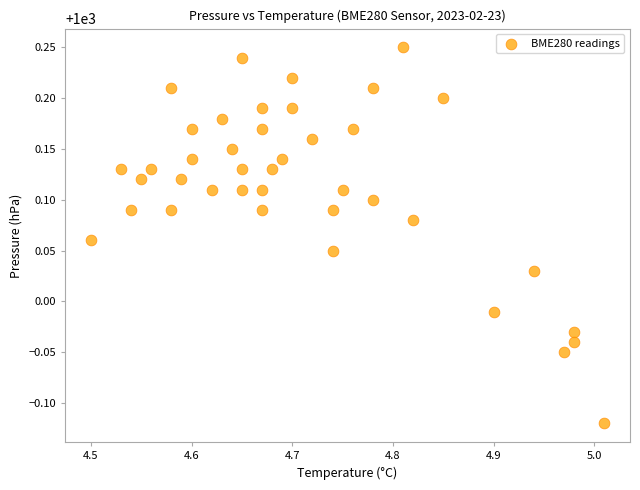

What is the range of X values (max minus min)?

0.5